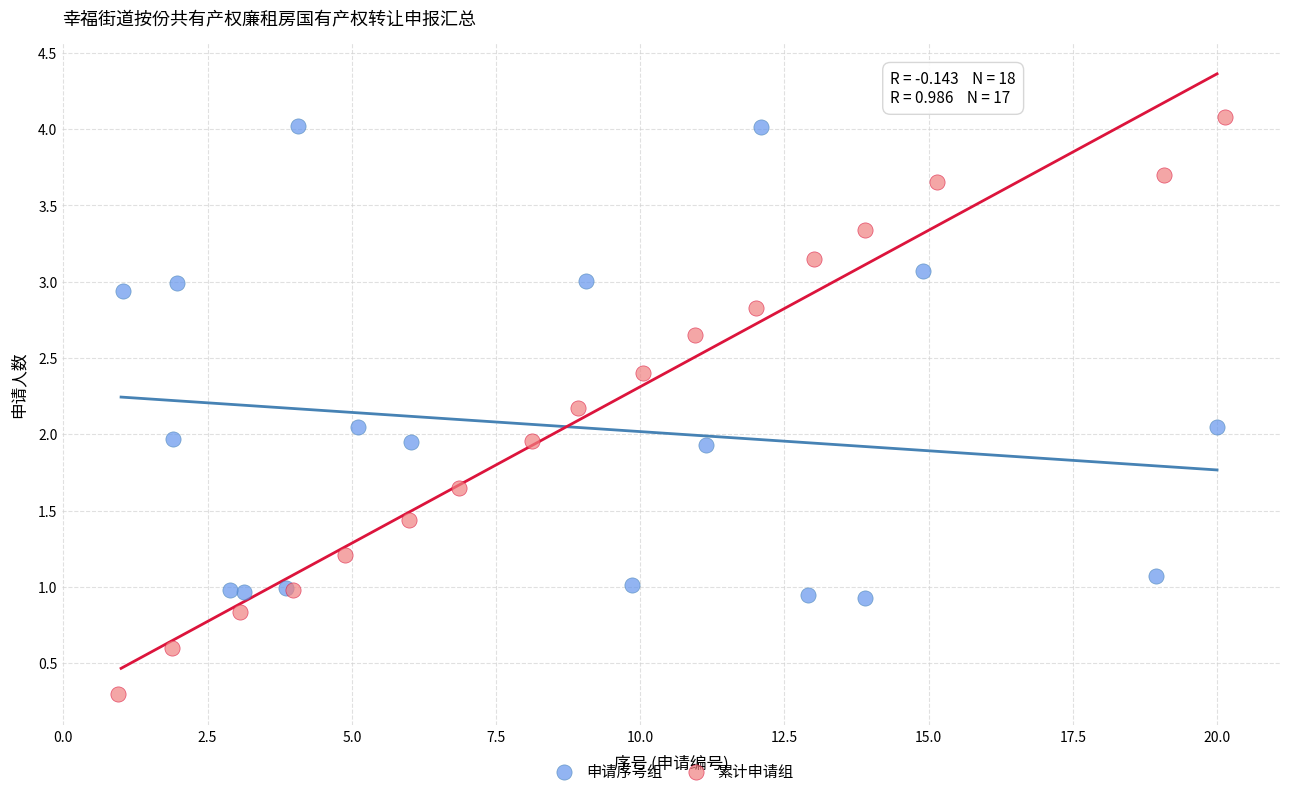

Which series has the largest Y range (max minus min)?

累计申请组